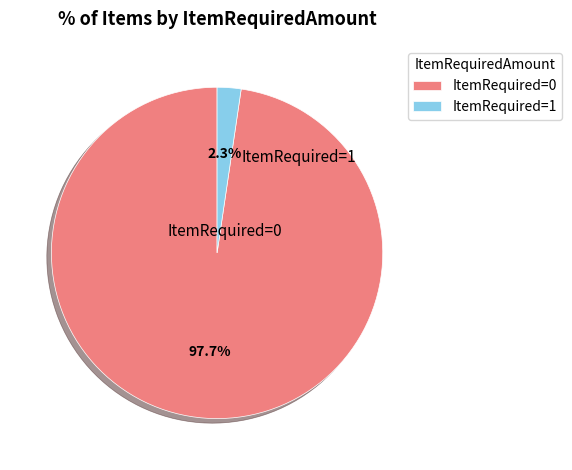

Which category has the biggest portion of the pie?

ItemRequired=0